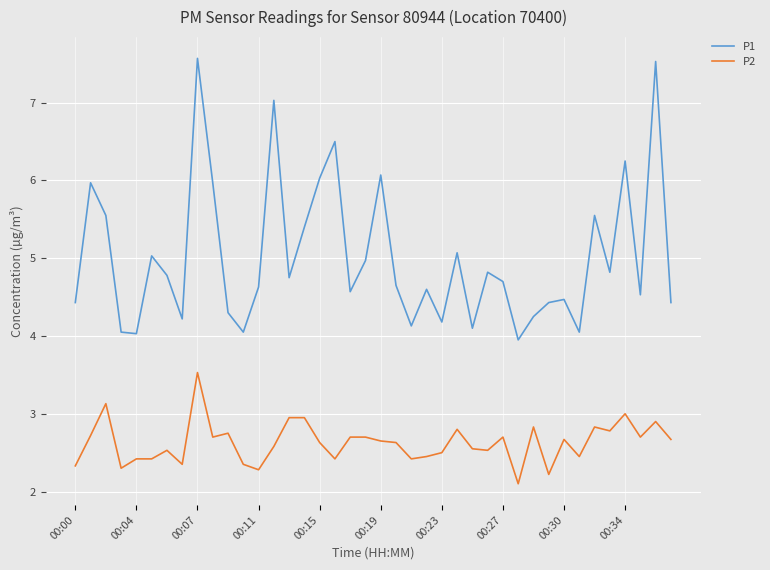

What is the sum of all P1 values?

200.4